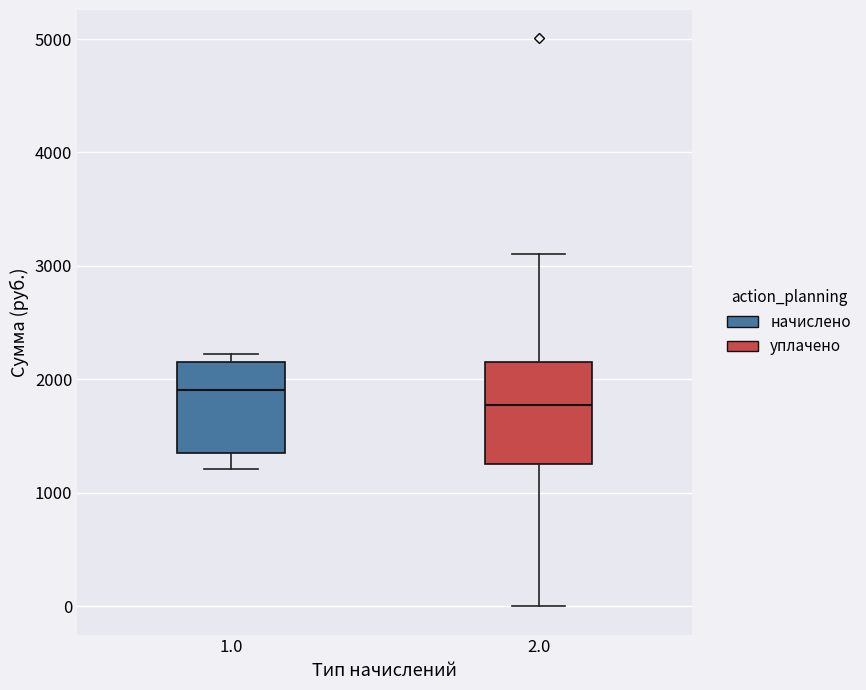

Reading left to right, read every box against the y-axis: the position of its median line, the range the box covers, and the ends of its whiskers. The values are not printed on the chart, so give them approximately, as read against the axis.

1.0: median 1900, box 1400 to 2200, whiskers 1200 to 2200 (just above the box's upper edge)
2.0: median 1800, box 1300 to 2200, whiskers 0 to 3100